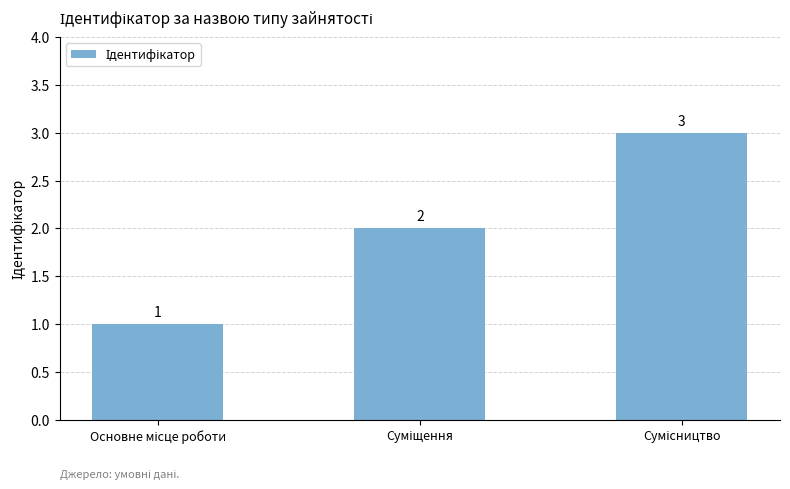

What is the value of the 3rd bar from the left?

3